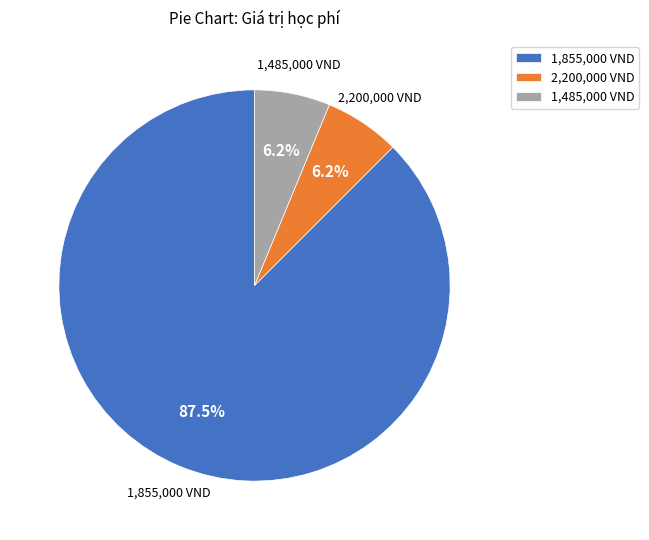

Which slice represents more than half of the pie?

1,855,000 VND